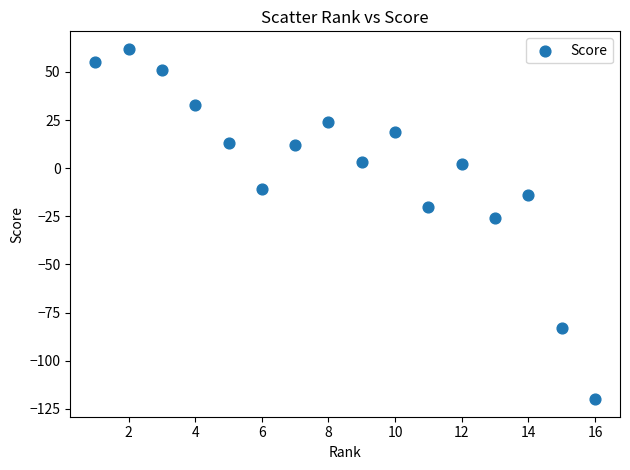

What is the range of Y values (max minus min)?

182